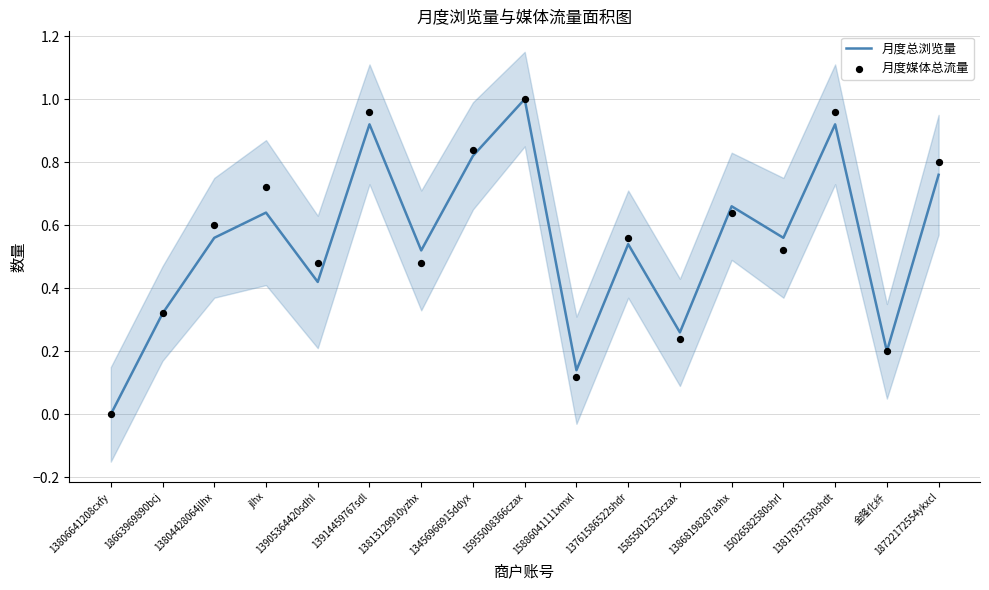

At how many categories does at least one series exceed 0?

16